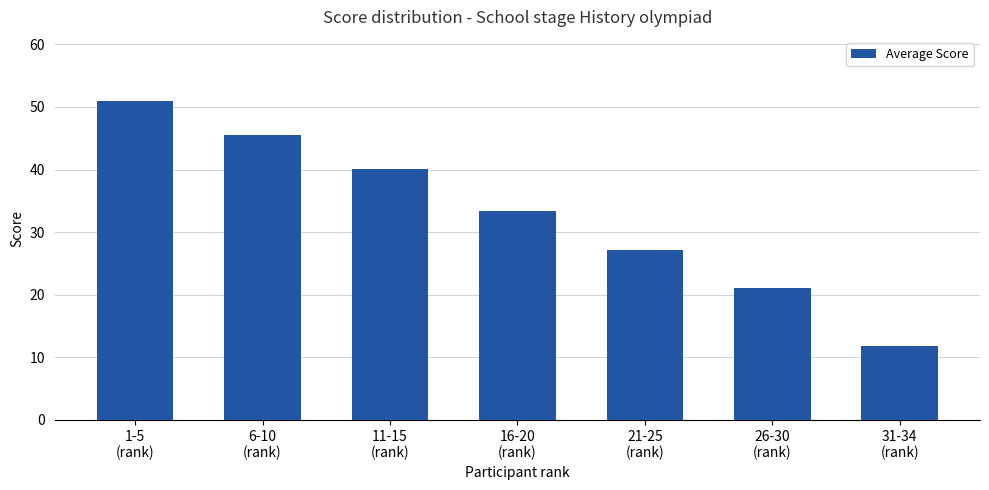

Which has a higher value, 11-15
(rank) or 31-34
(rank)?

11-15
(rank)